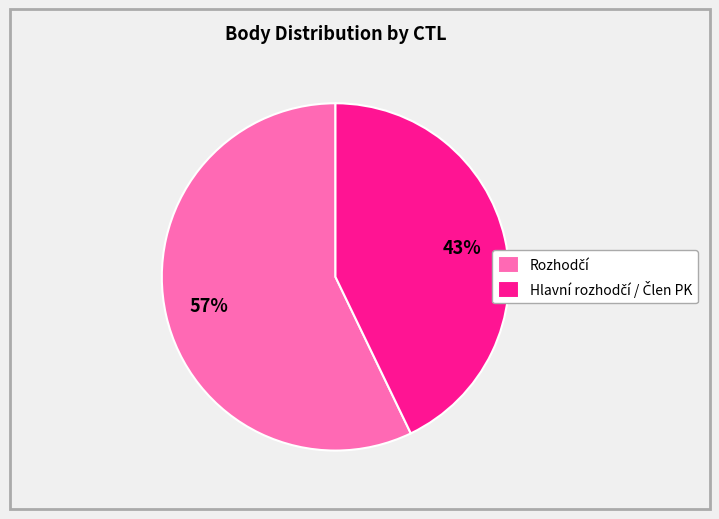

To the nearest percent, what is the difference between the largest and smallest slice percentages?

14%